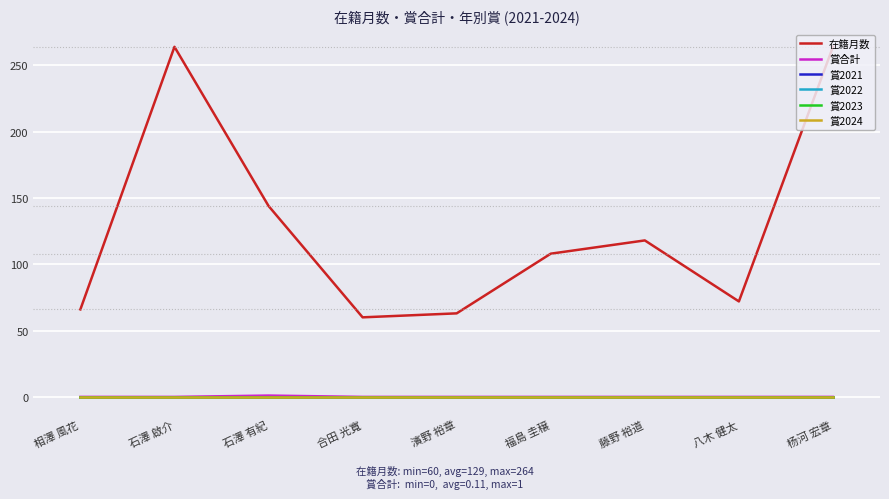

Does the chart have visible grid lines?

Yes